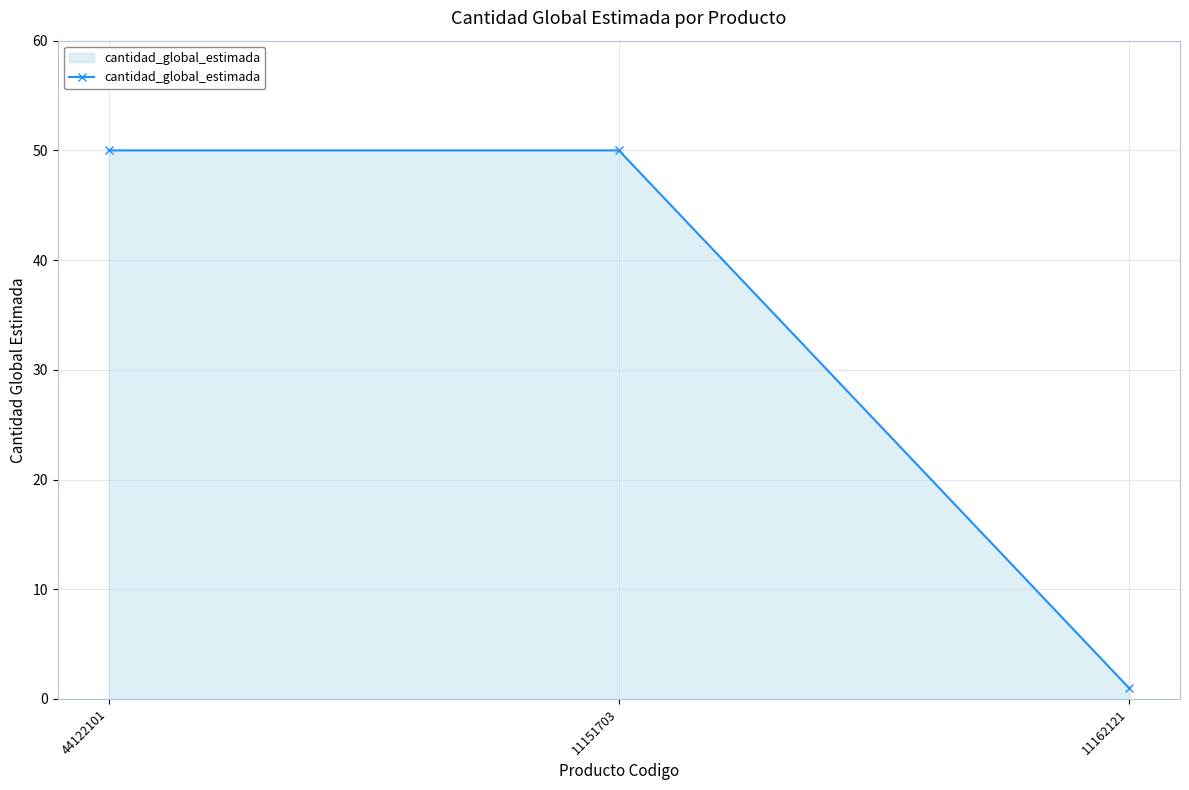

What is the greatest value displayed?

50